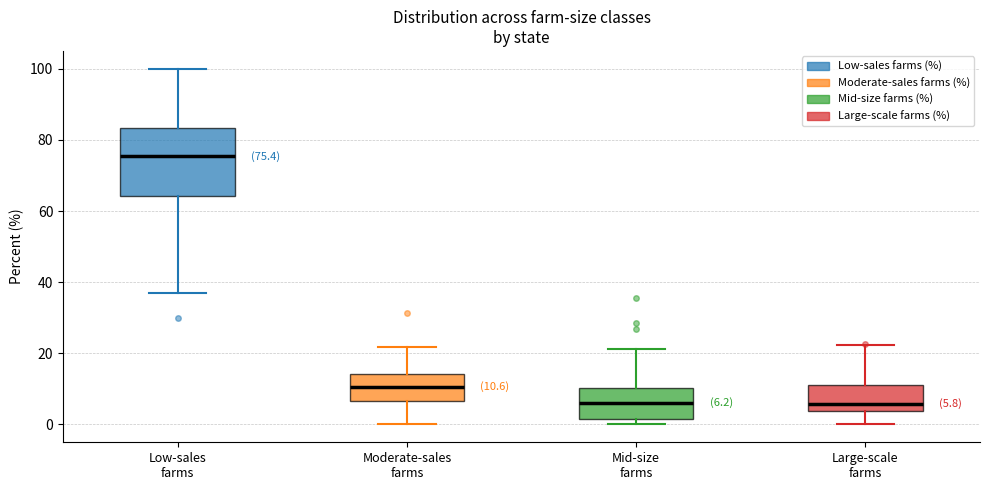

Which box has the highest median line?

Low-sales farms